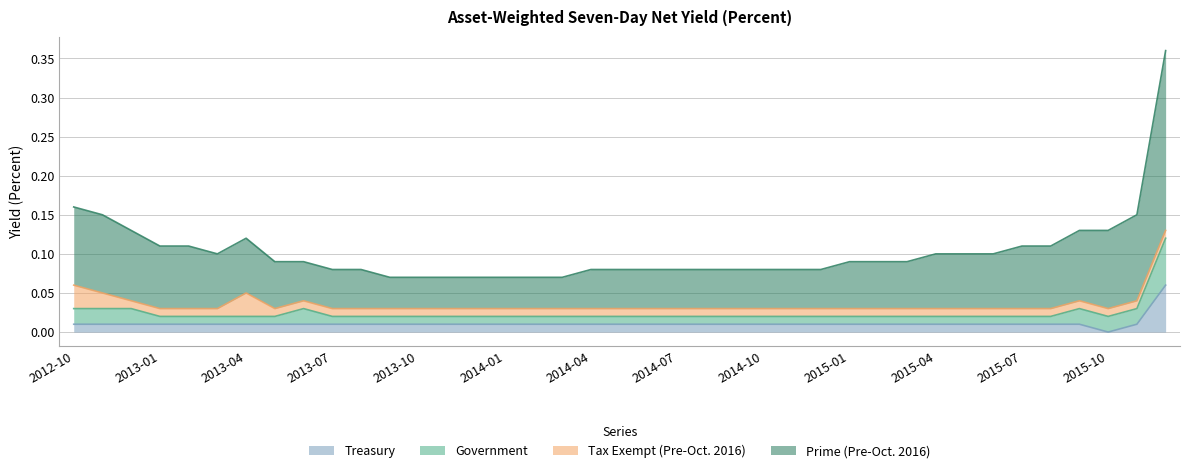

What is the label of the 34th point from the right?

2013-03